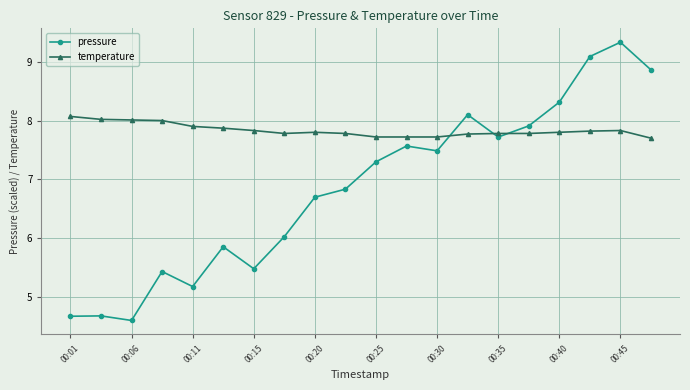

Which series has the largest total across all categories?

temperature